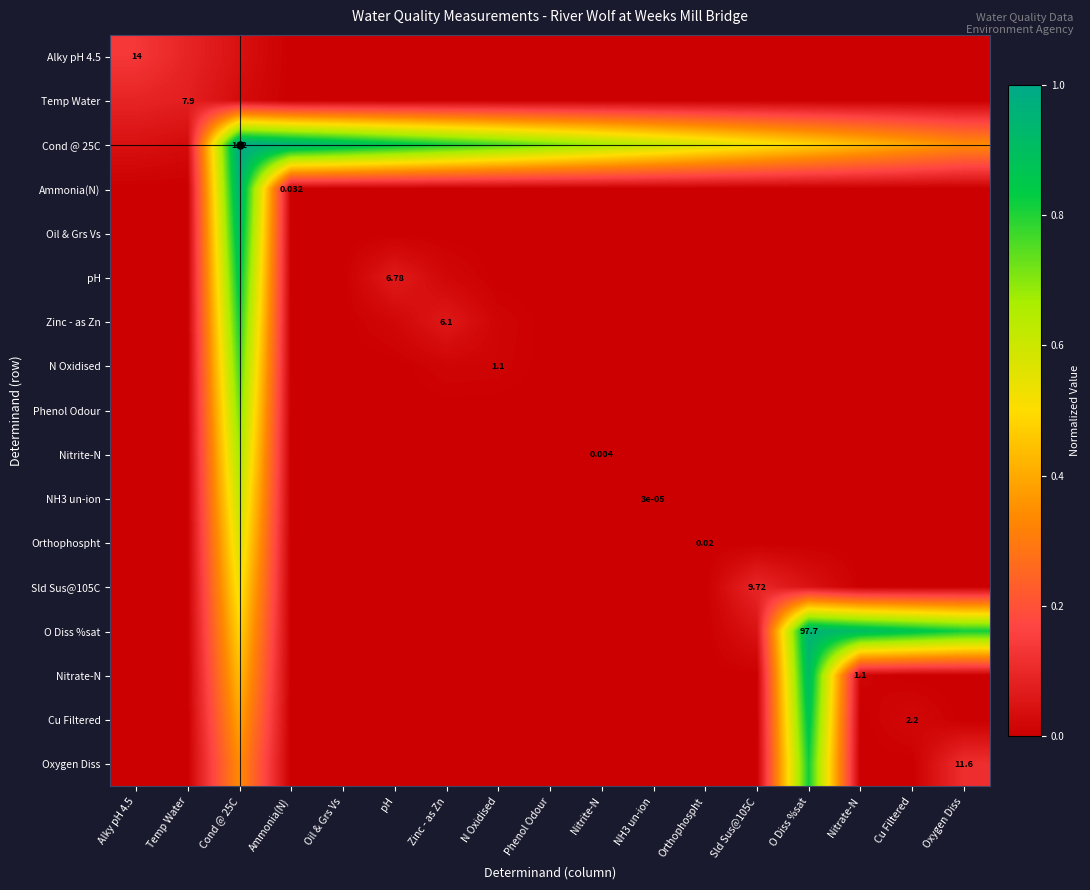

Is it true that Oxygen Diss equals -0.6 at Temp Water?

False